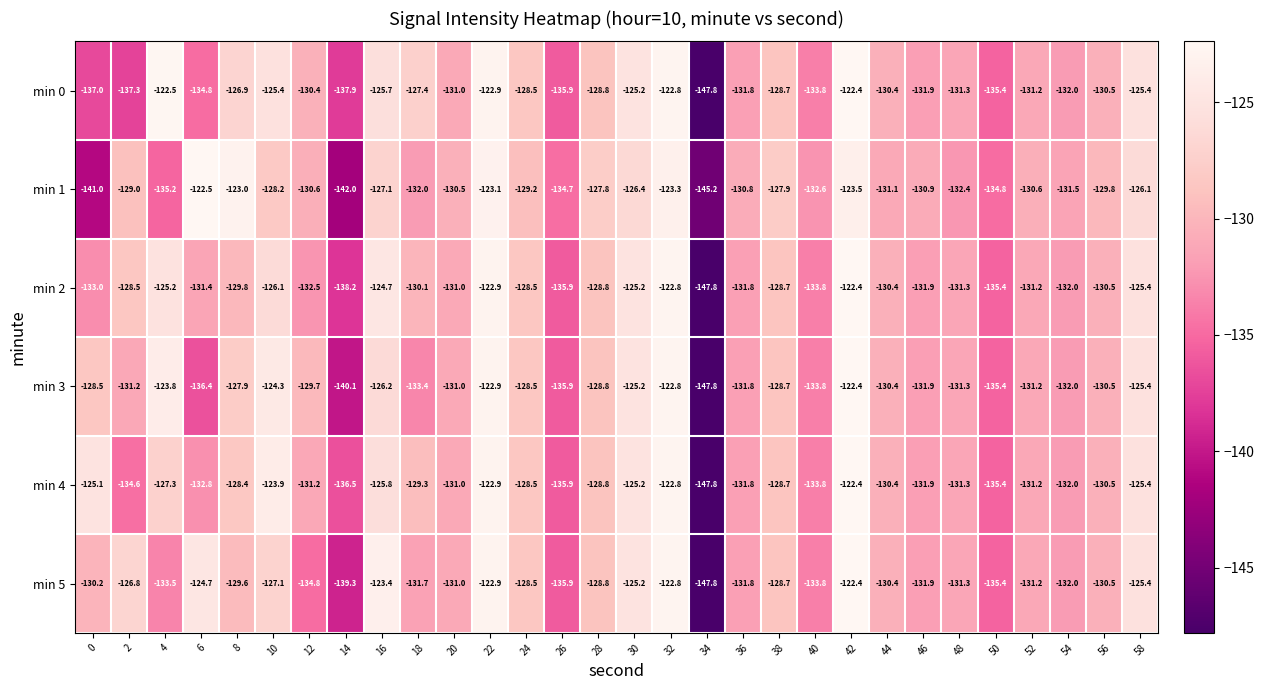

Where is min 5 nearest to the value -135?

12